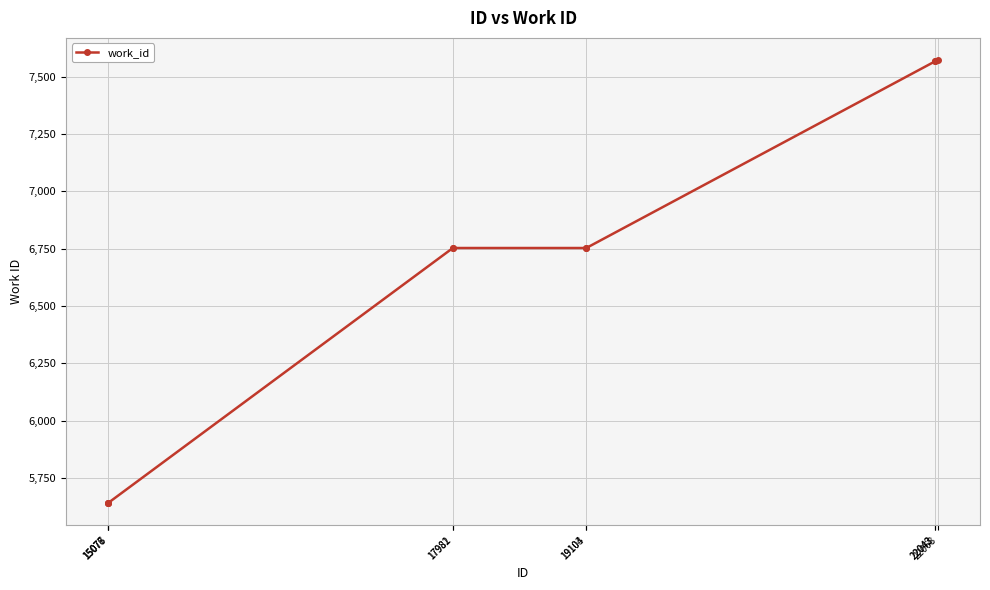

The value at 17981 is 6753. True or false?

True